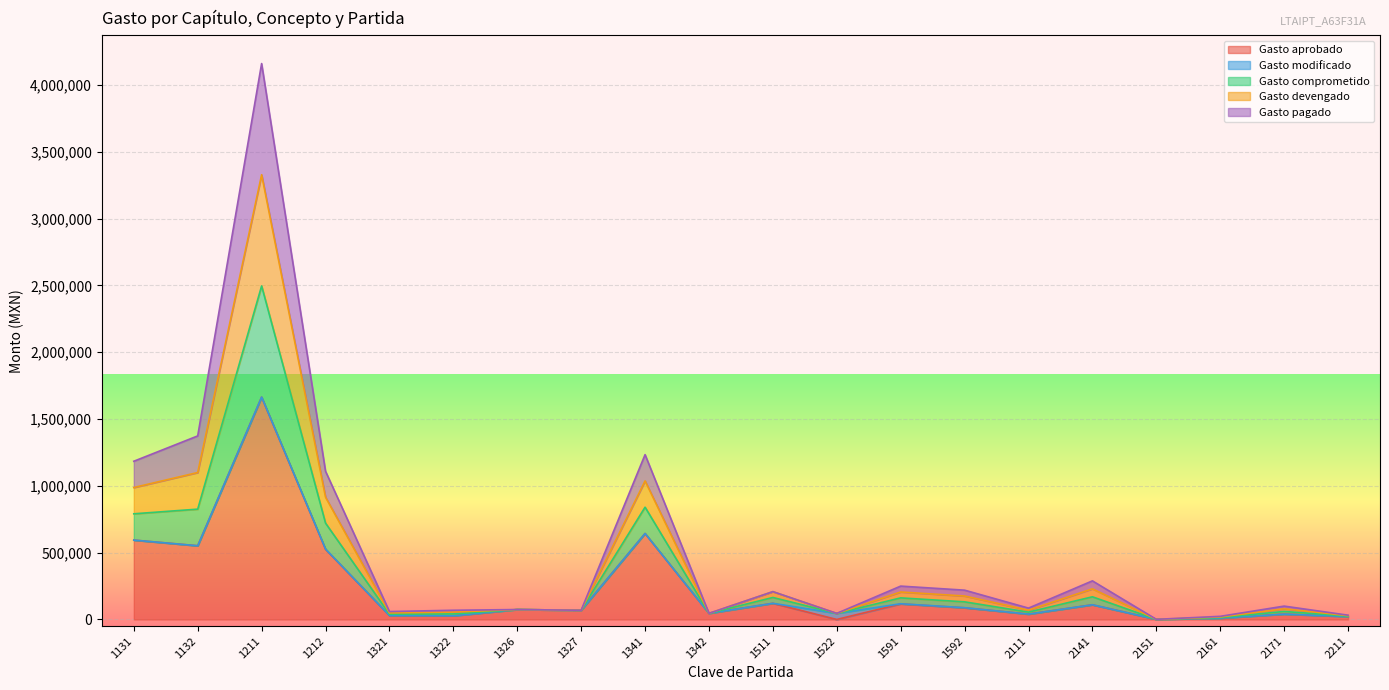

How many lines are shown in the chart?

5